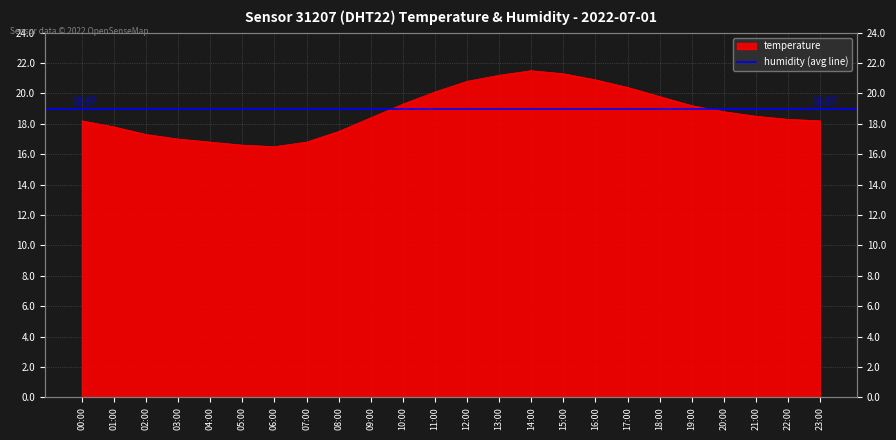

Which label corresponds to the smallest value in the chart?

06:00